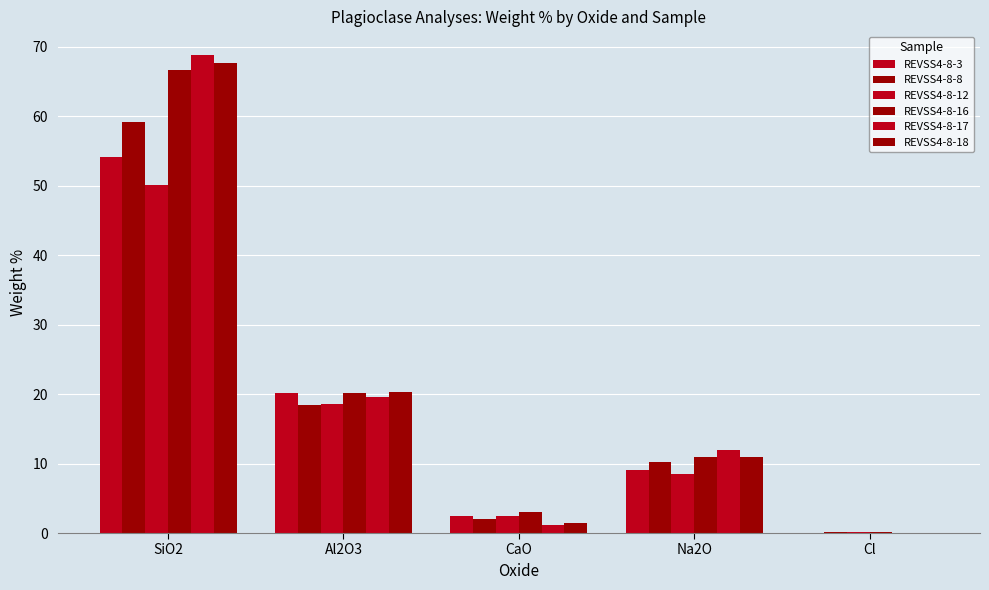

The value of REVSS4-8-8 at SiO2 is 93.5. True or false?

False